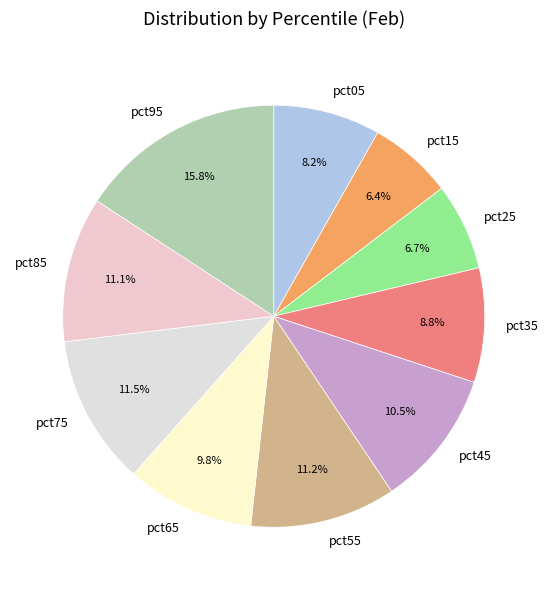

To the nearest percent, what is the combined percentage of pct65 and pct05?

18%